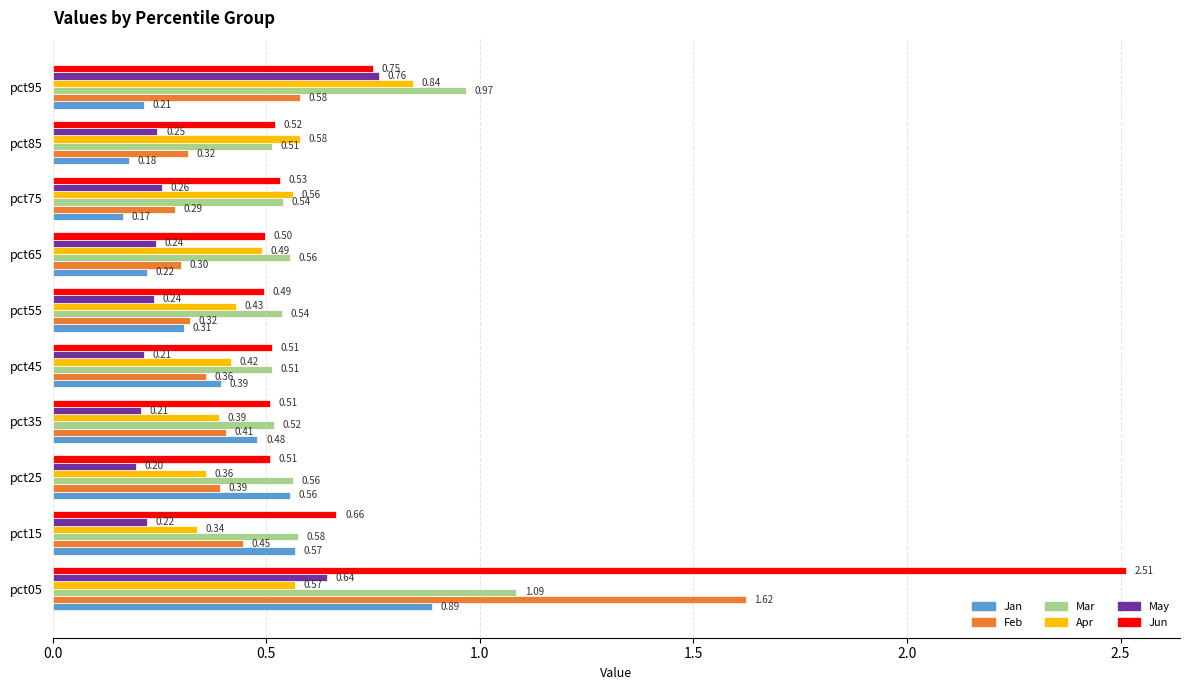

List the series in order of their peak value, lowest first.

May, Apr, Jan, Mar, Feb, Jun